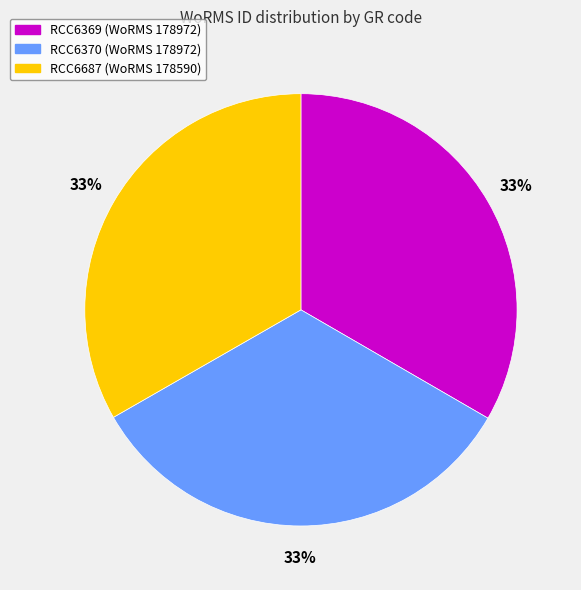

How many slices are in this pie chart?

3